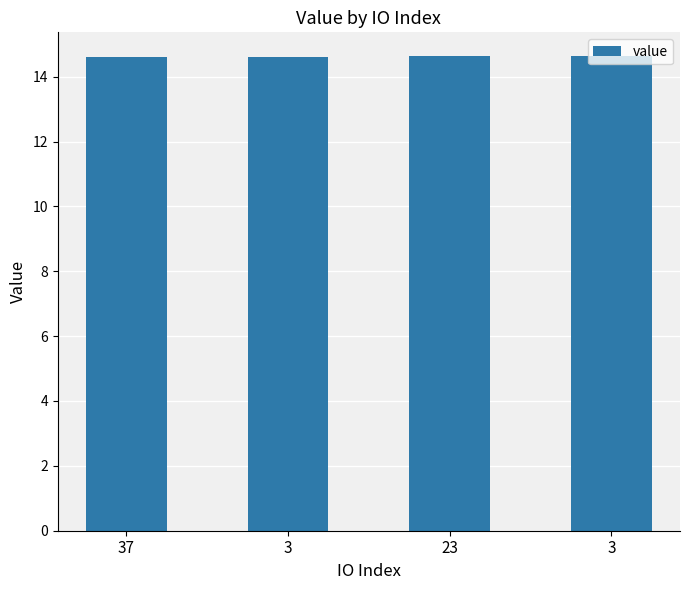

How many values are between 14 and 15?

4